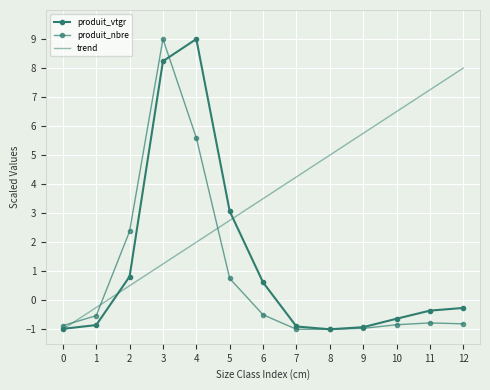

What is the minimum value shown in the chart?

-1.0